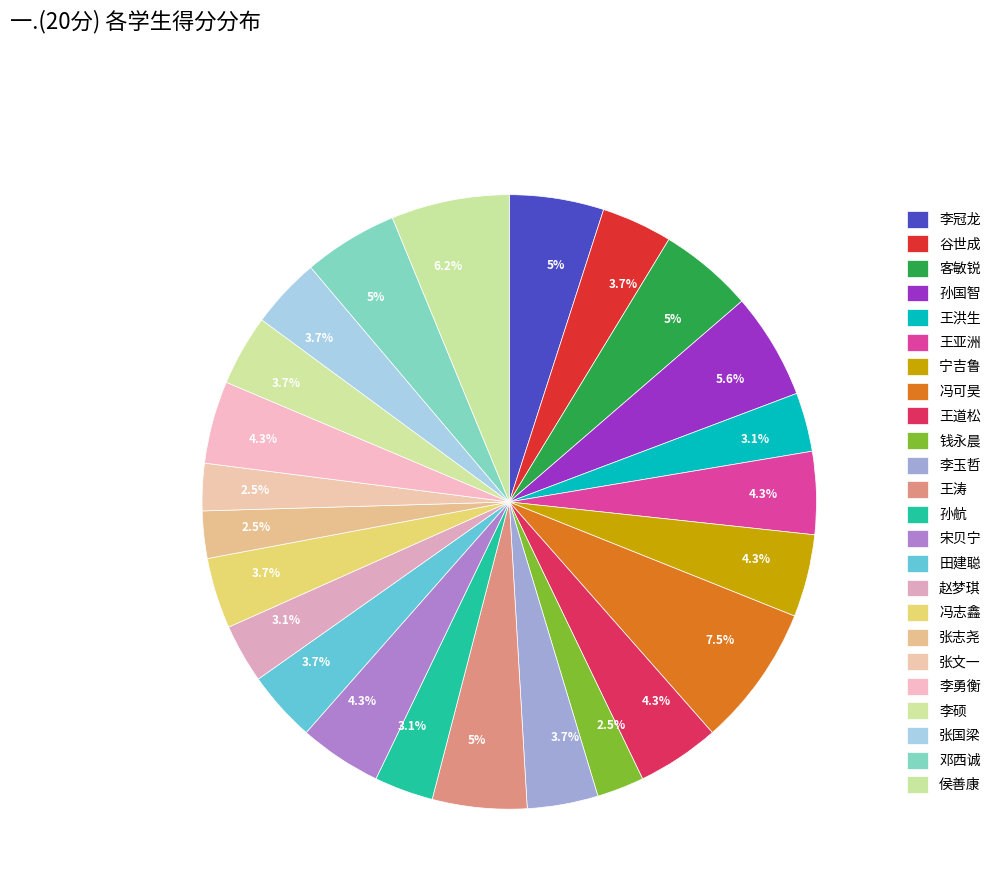

How many slices are in this pie chart?

24